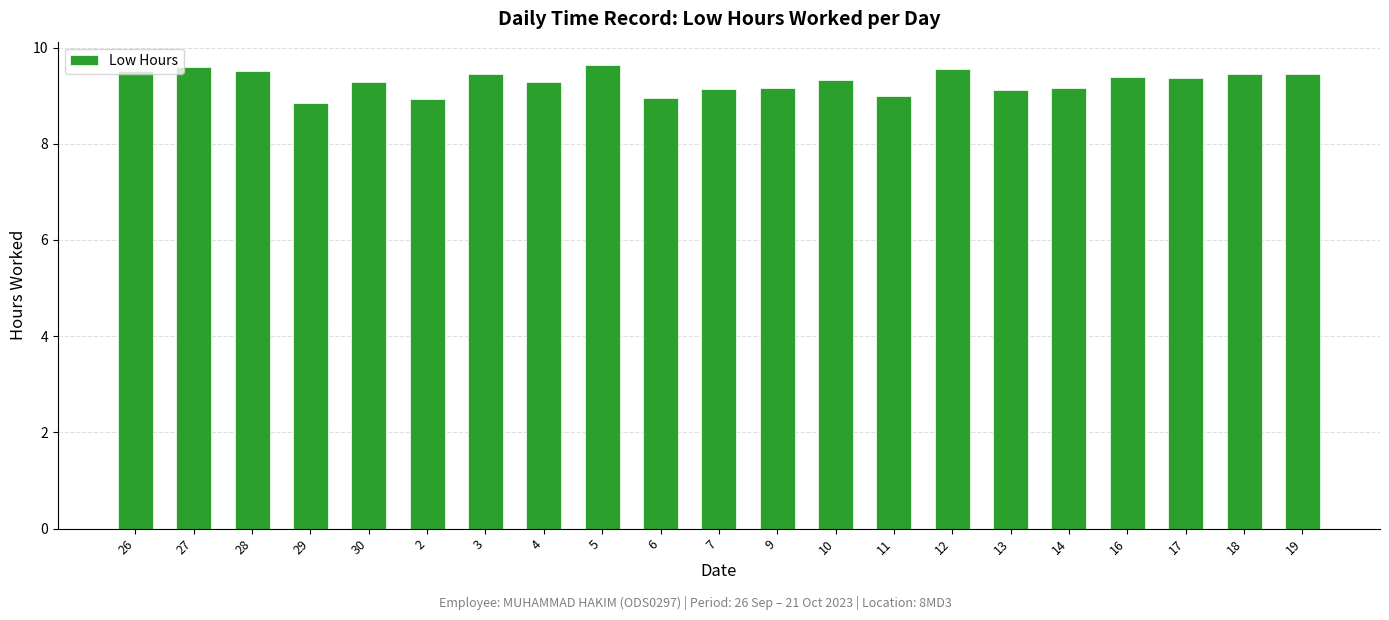

Count the number of categories in the chart.

21